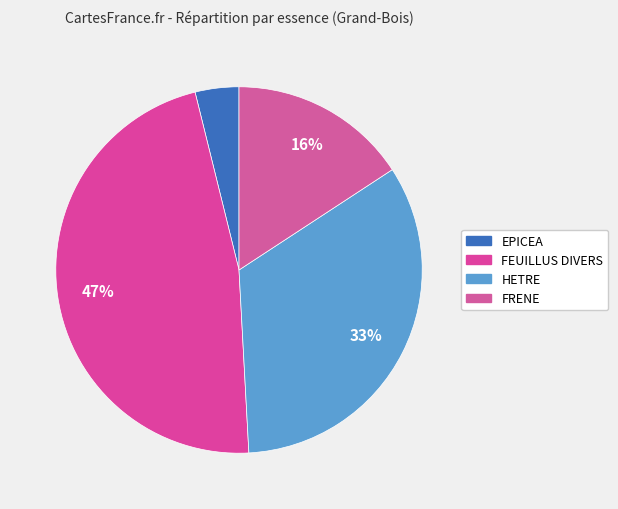

Is it true that HETRE is 33% of the pie?

True